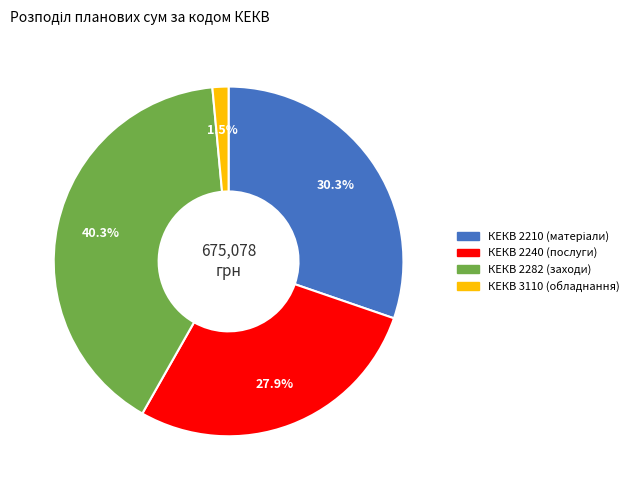

Is there a majority slice in this chart?

No